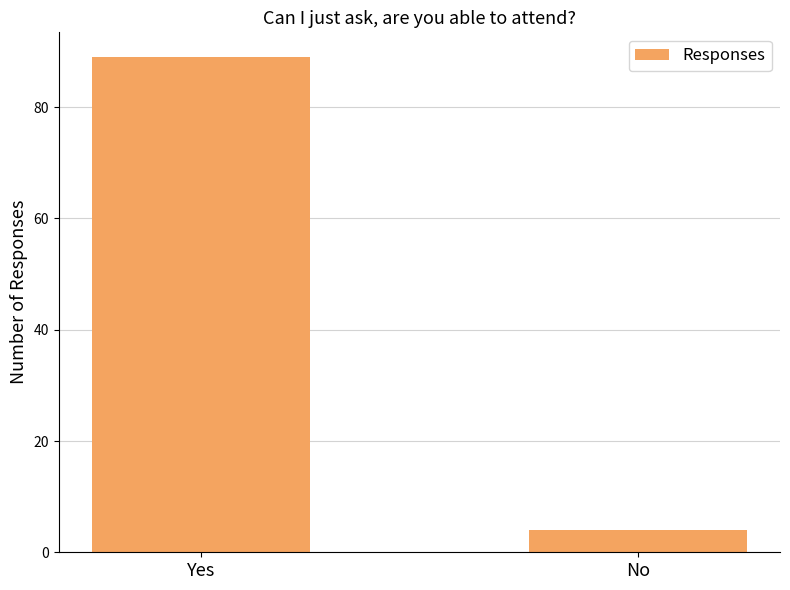

Is it true that the value at Yes is 48?

False